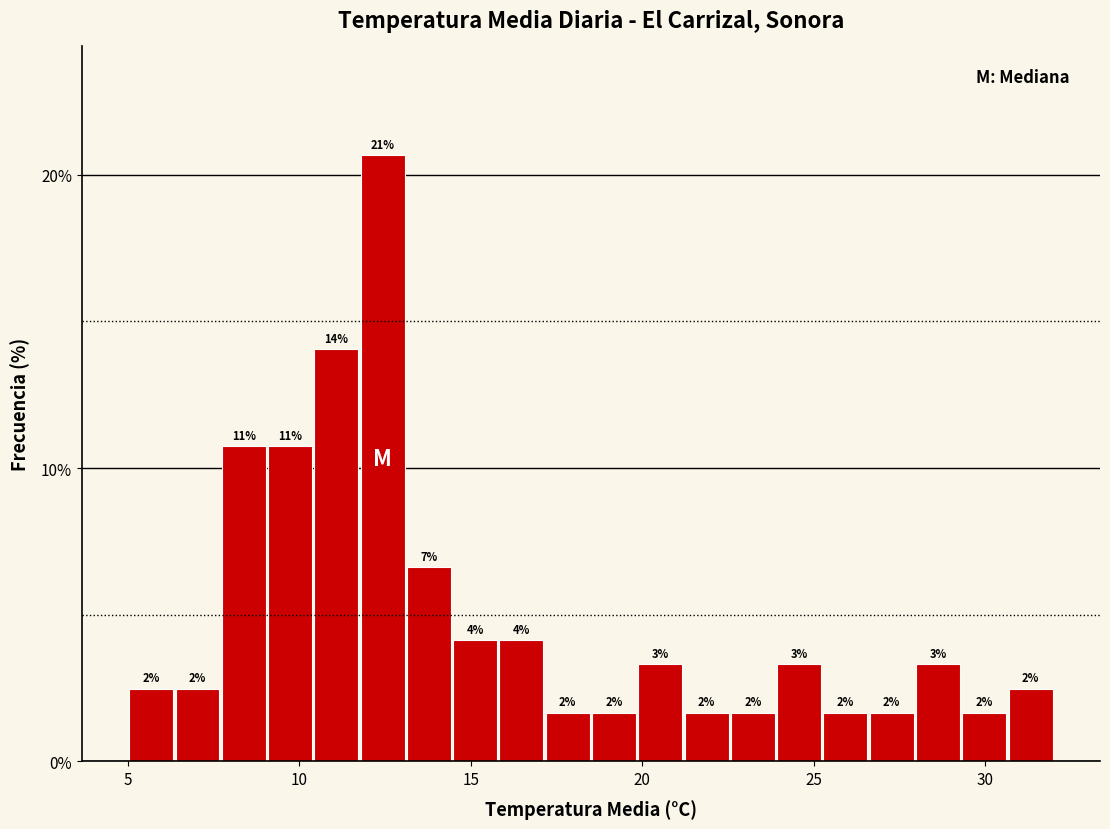

Around what value on the x-axis is the tallest bar? Give the approximate position of its centre, as read against the axis.

12.5